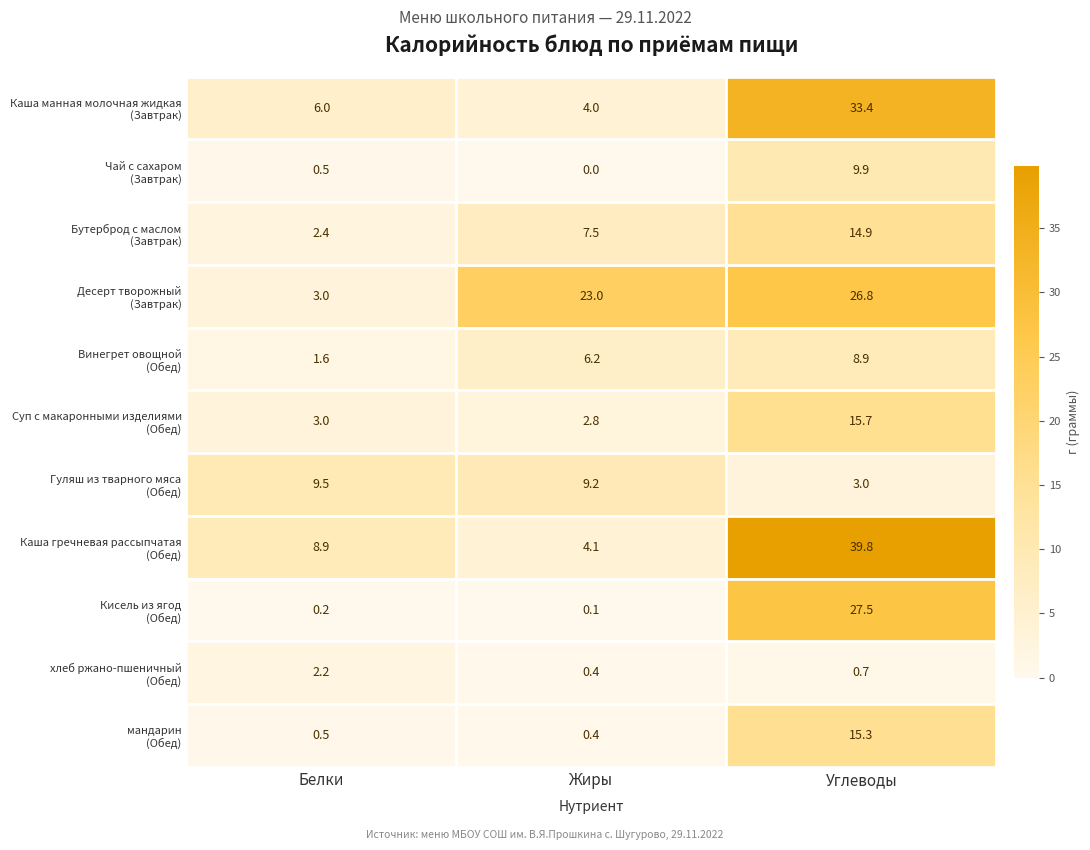

What is the difference between the highest and lowest values at Жиры?

23.0